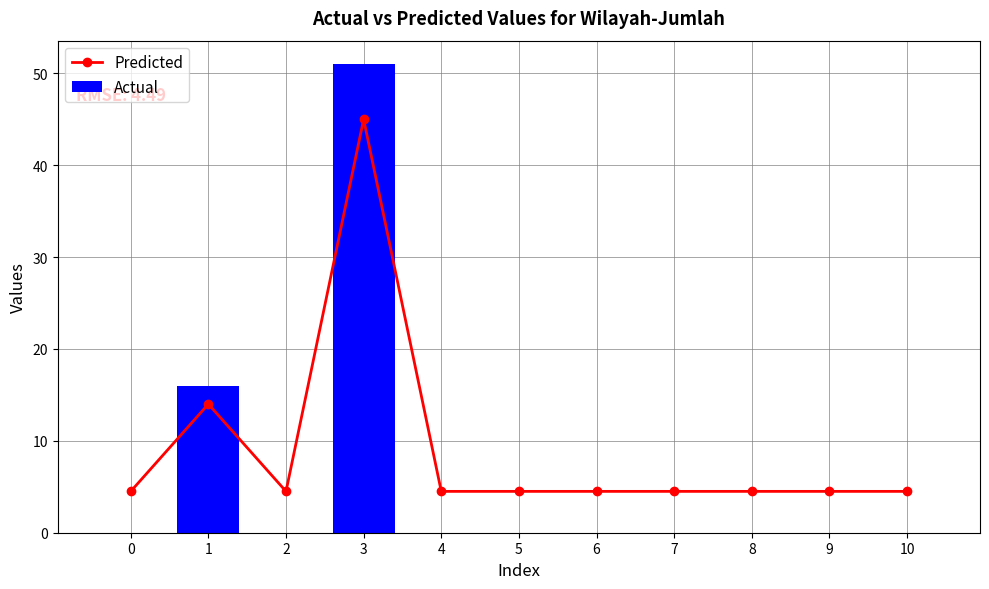

Reading left to right, list all the values displayed in this chart.

Predicted: 0=4.5	1=14.0	2=4.5	3=45.0	4=4.5	5=4.5	6=4.5	7=4.5	8=4.5	9=4.5	10=4.5
Actual: 0=0.0	1=16.0	2=0.0	3=51.0	4=0.0	5=0.0	6=0.0	7=0.0	8=0.0	9=0.0	10=0.0